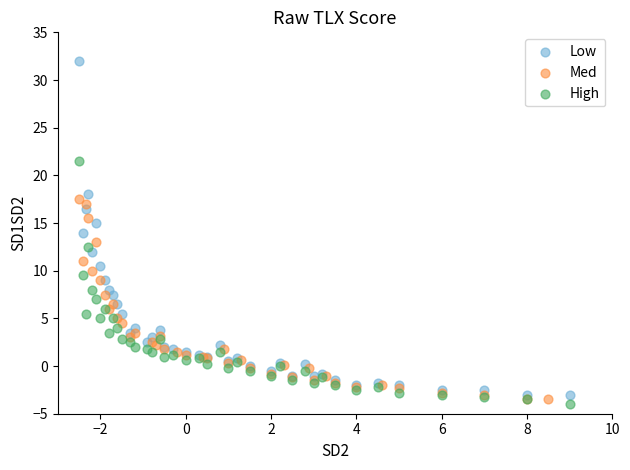

Which series has the largest Y range (max minus min)?

Low